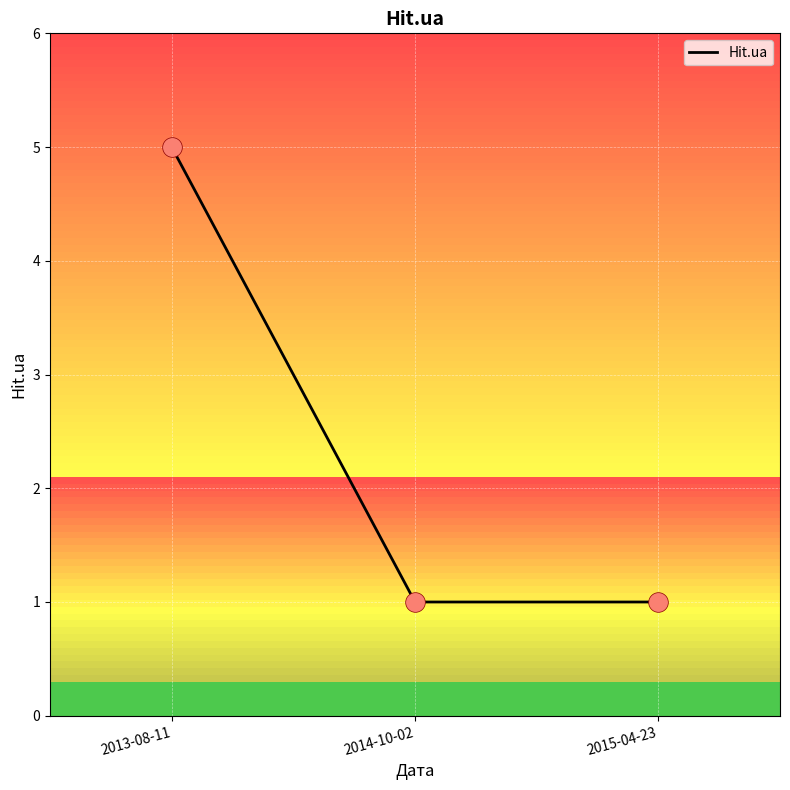

What is the ratio of the value at 2014-10-02 to the value at 2013-08-11?

0.2